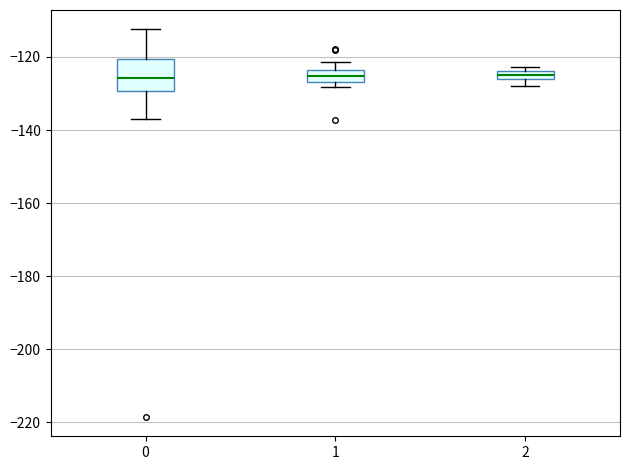

Which box is the tallest, from its lower edge to its upper edge?

0